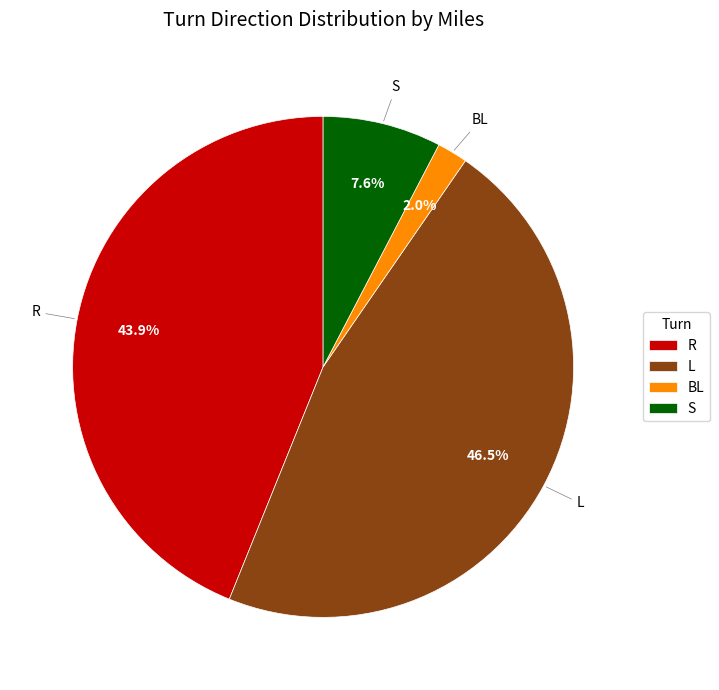

How many segments does this pie chart have?

4